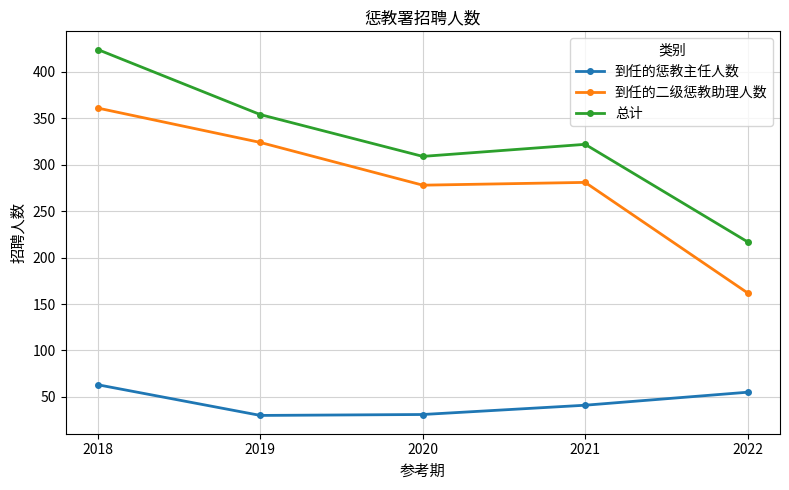

At which category does 总计 reach its first local valley?

2020